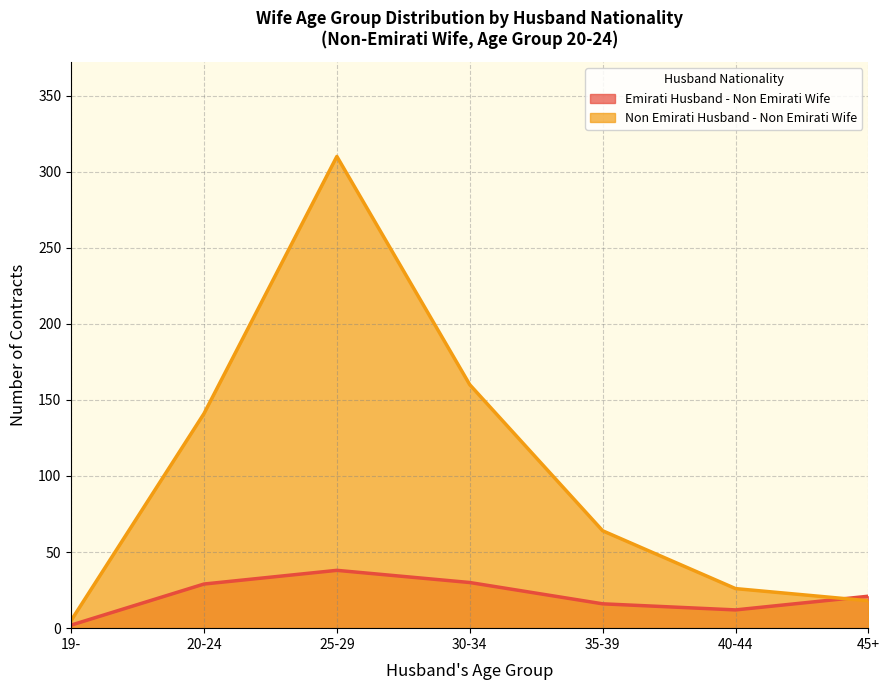

Where is the first local minimum for Emirati Husband - Non Emirati Wife?

40-44